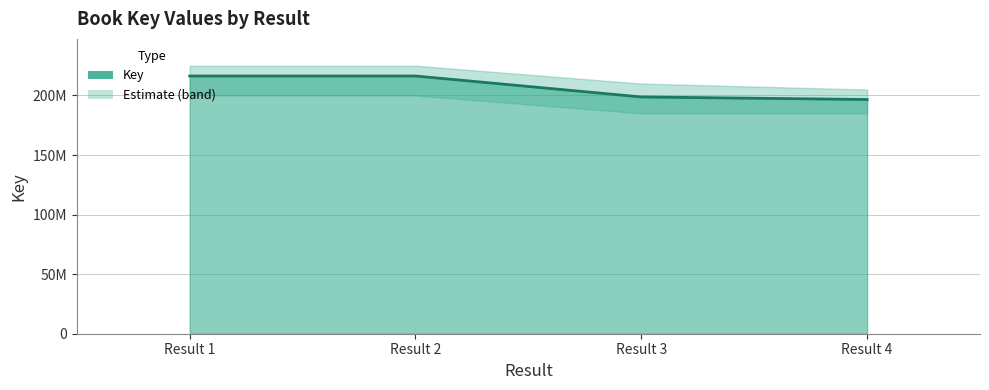

What is the value of the 3rd point from the left?

198765262